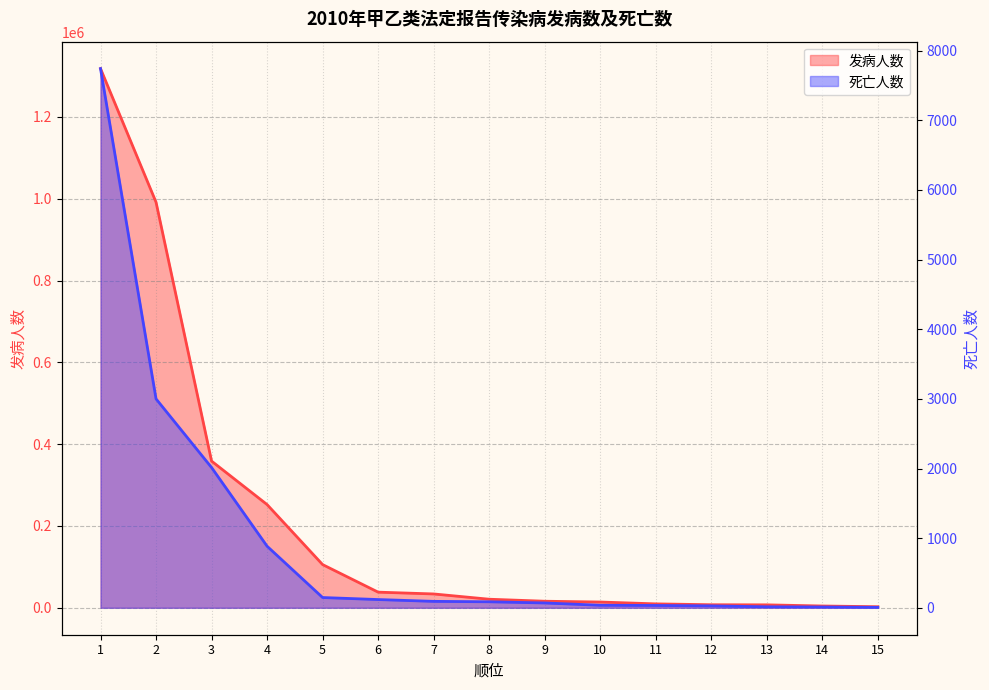

True or false: 死亡人数 and 发病人数 intersect in this chart.

False